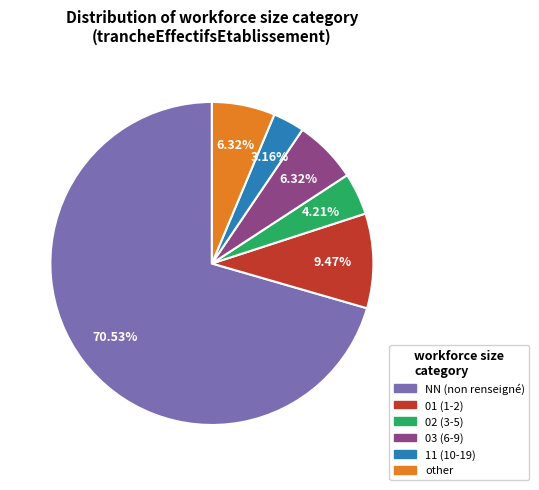

To the nearest percent, what portion does 11 represent?

3%